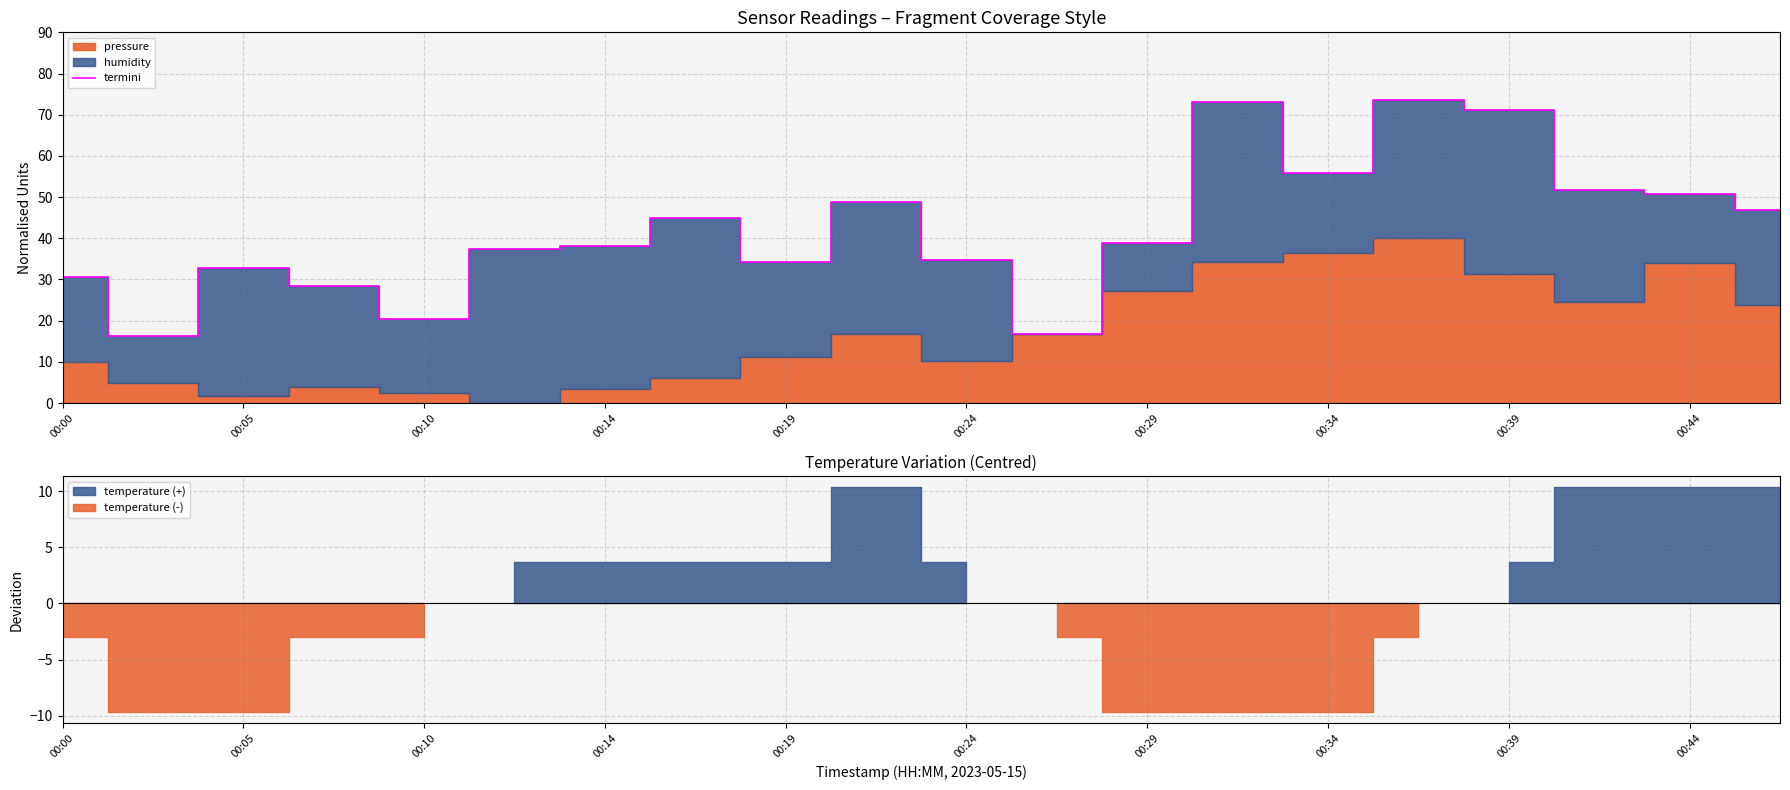

The termini series shows 20.6 at 00:44. True or false?

False